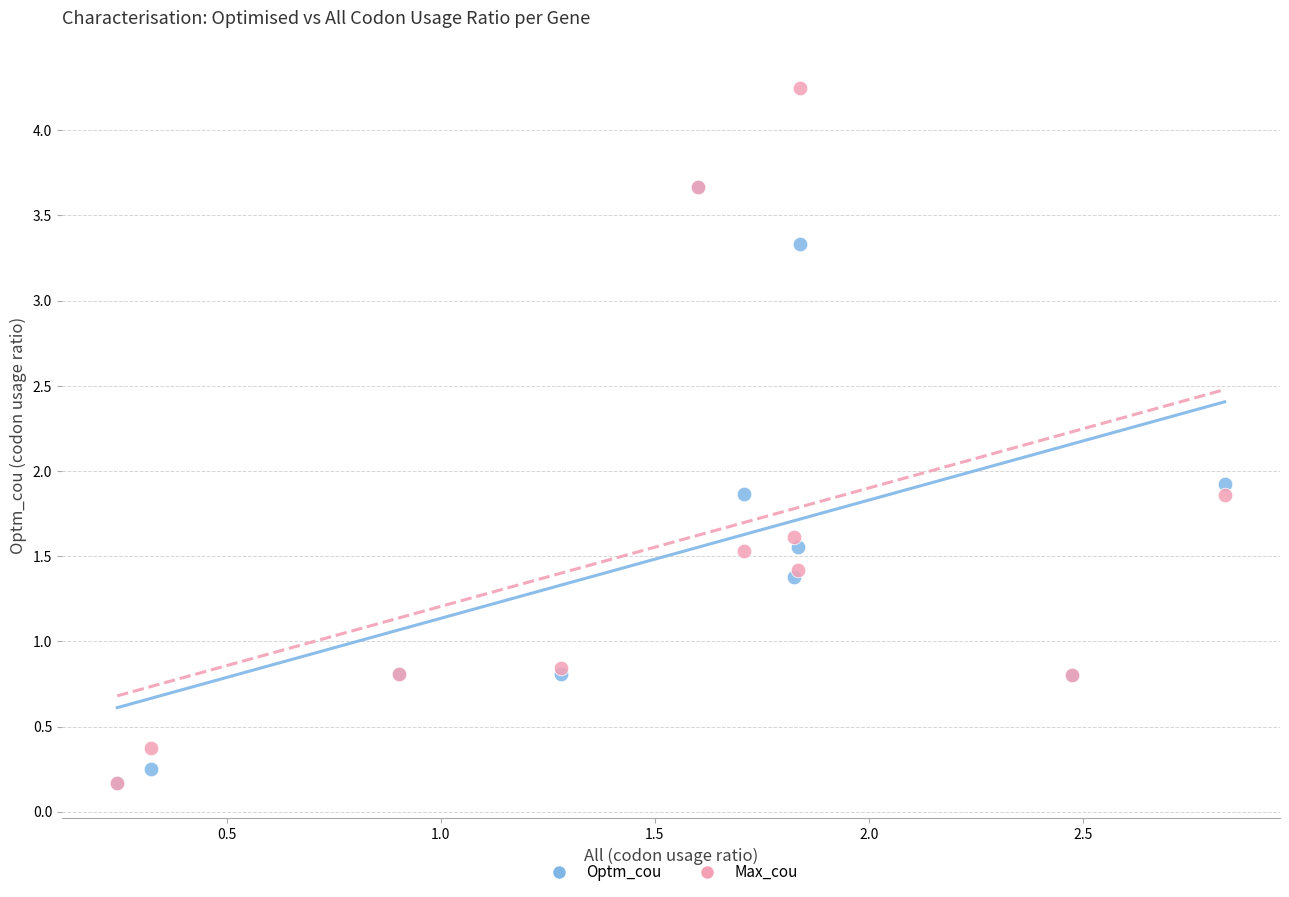

Which series contains the highest Y value?

Max_cou